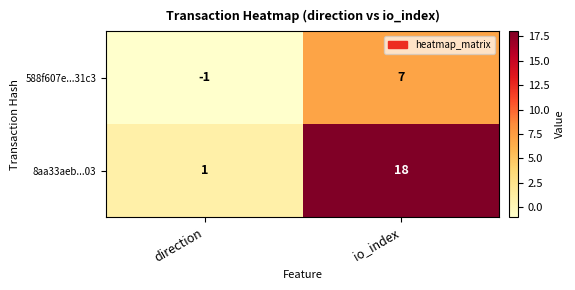

What is the sum of the 588f607e...31c3 values at direction and io_index?

6